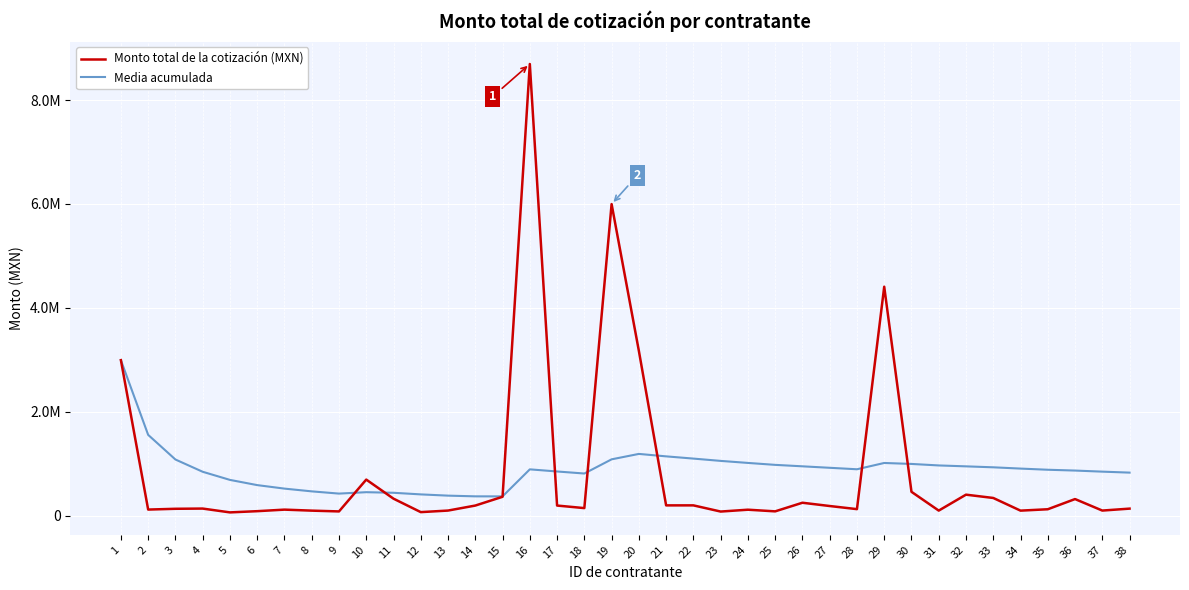

At 13, list the series in order from largest to smallest.

Media acumulada, Monto total de la cotización (MXN)